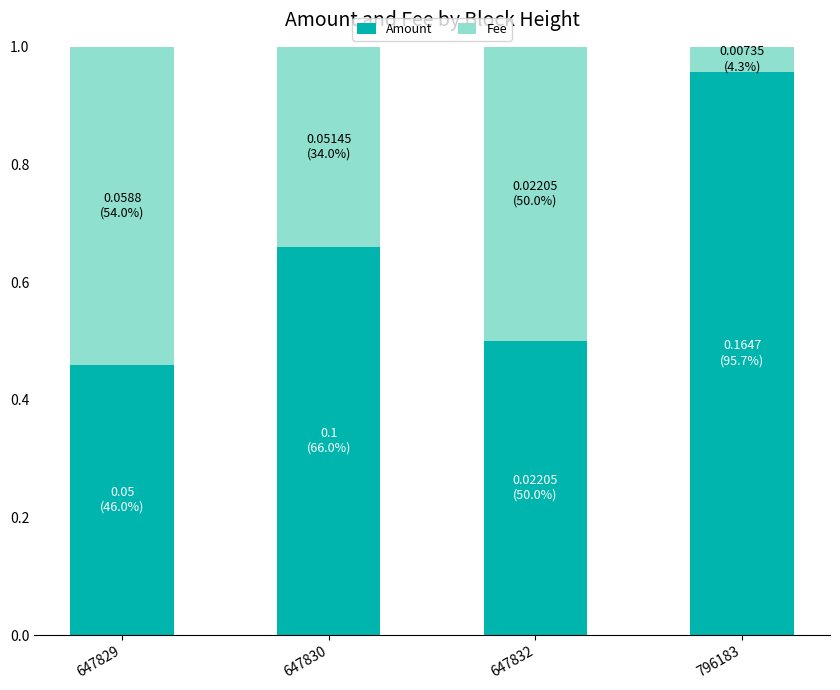

True or false: Amount has a value of 0.5 at 647832.

True